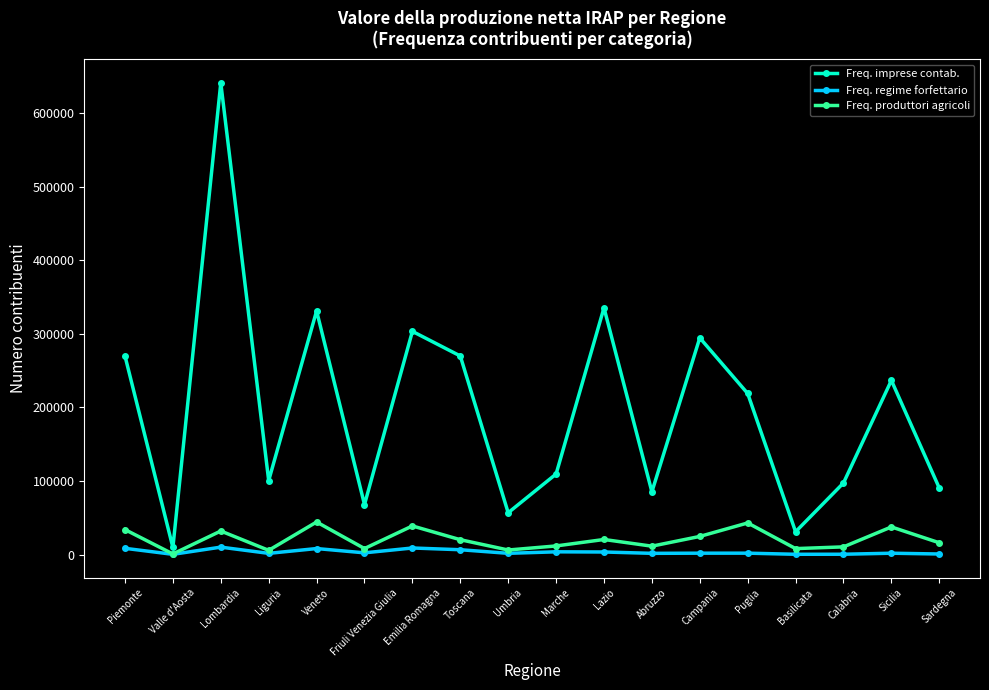

What is the value of the Freq. regime forfettario point at the 3rd from the left?

10142